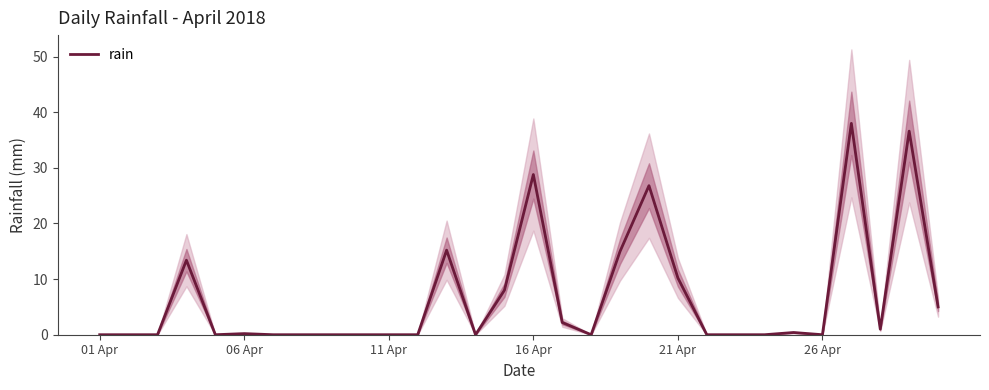

Reading left to right, extract all data points from this chart.

0.0	0.0	0.0	13.4	0.0	0.2	0.0	0.0	0.0	0.0	0.0	0.0	15.2	0.0	8.0	28.8	2.2	0.0	15.0	26.8	10.2	0.0	0.0	0.0	0.4	0.0	38.0	1.0	36.6	5.0